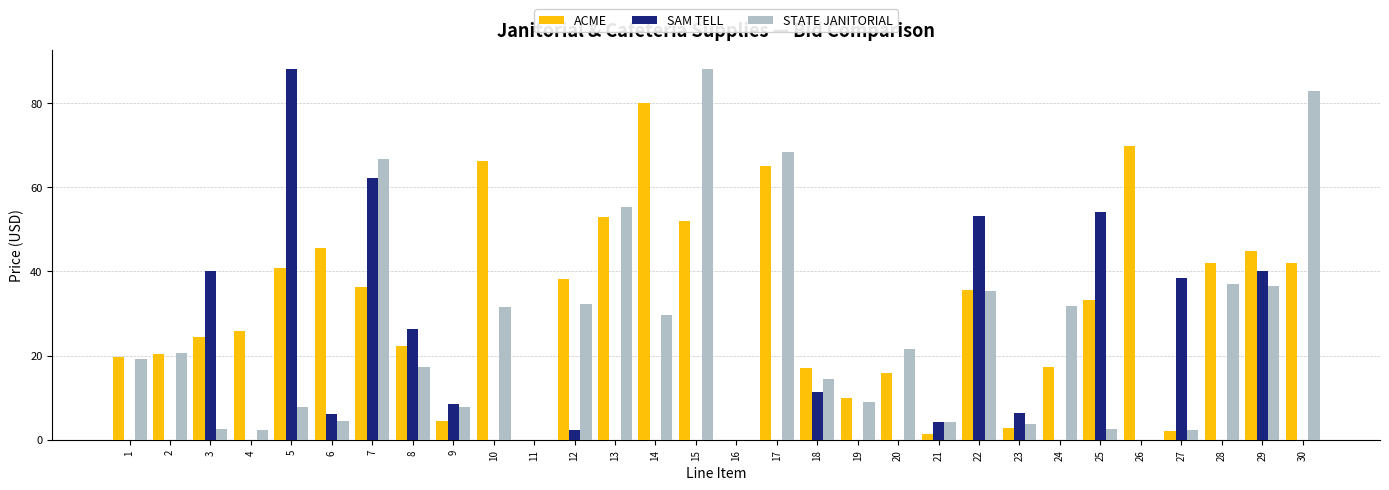

What is the sum of all SAM TELL values?

441.6